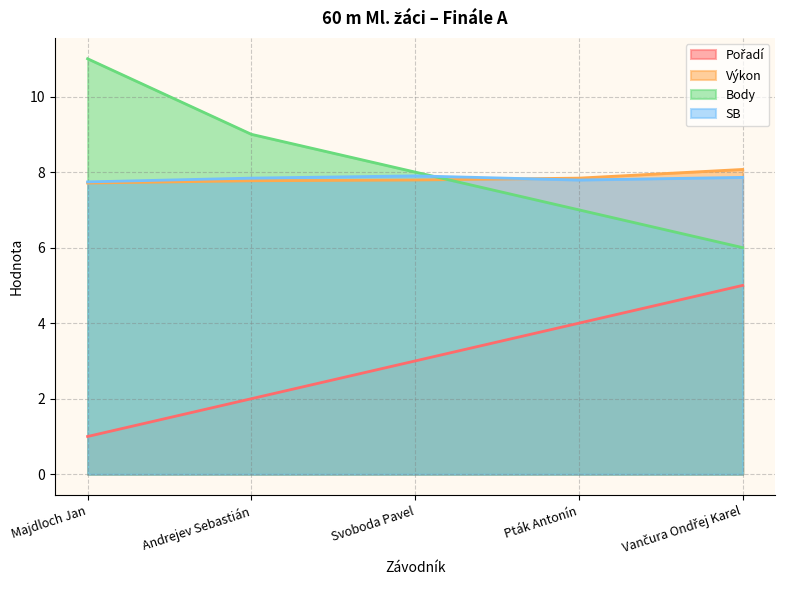

How many SB values are between 7 and 8?

5